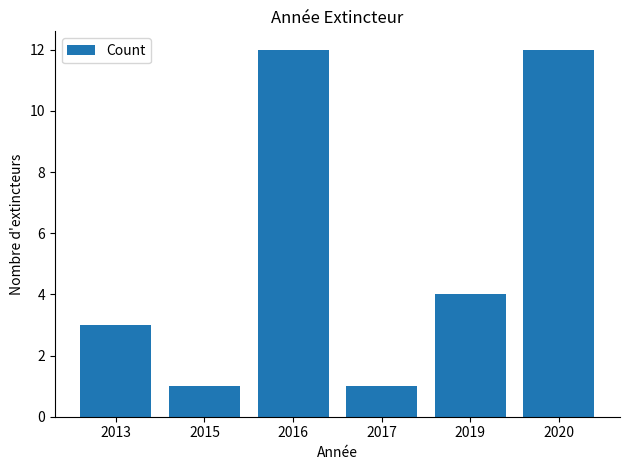

What is the sum of all values?

33